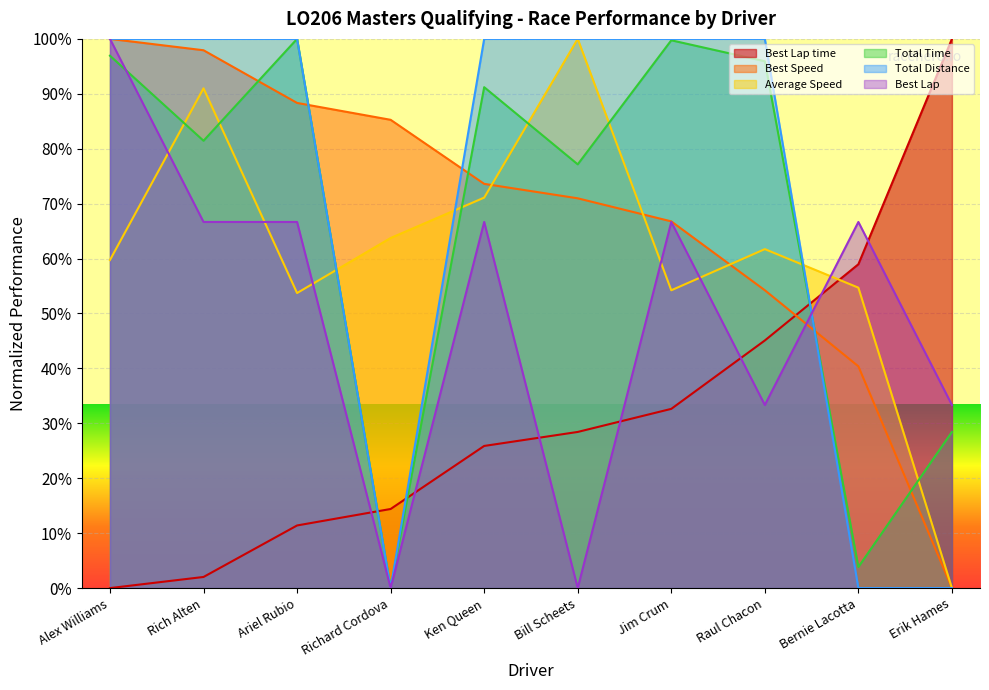

What is the difference between the second highest and minimum values in the Average Speed series?

54.6